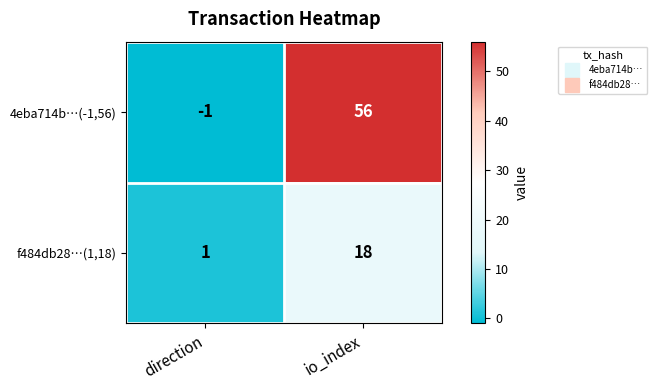

Rank the series by their average value, from lowest to highest.

f484db28…(1,18), 4eba714b…(-1,56)